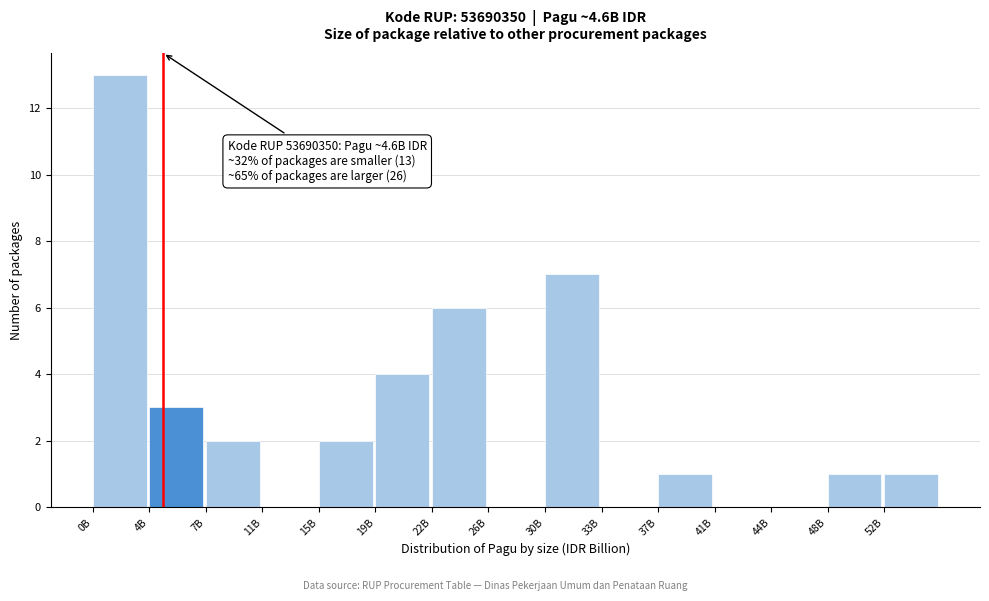

Reading left to right, transcribe all the data shown in this chart.

0B=13	4B=3	7B=2	11B=0	15B=2	19B=4	22B=6	26B=0	30B=7	33B=0	37B=1	41B=0	44B=0	48B=1	52B=1